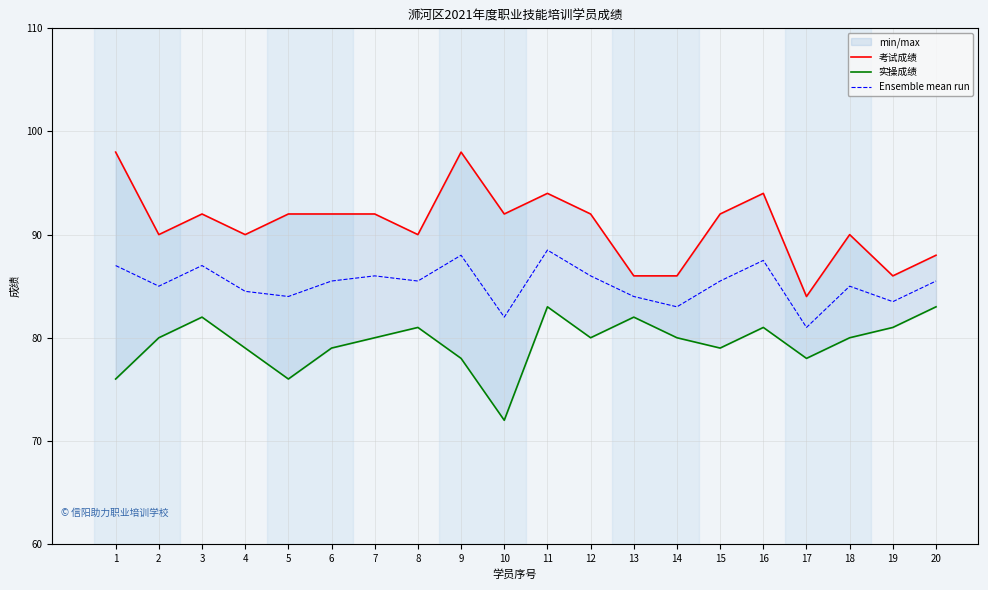

What is the average value of the Ensemble mean run series?

85.2